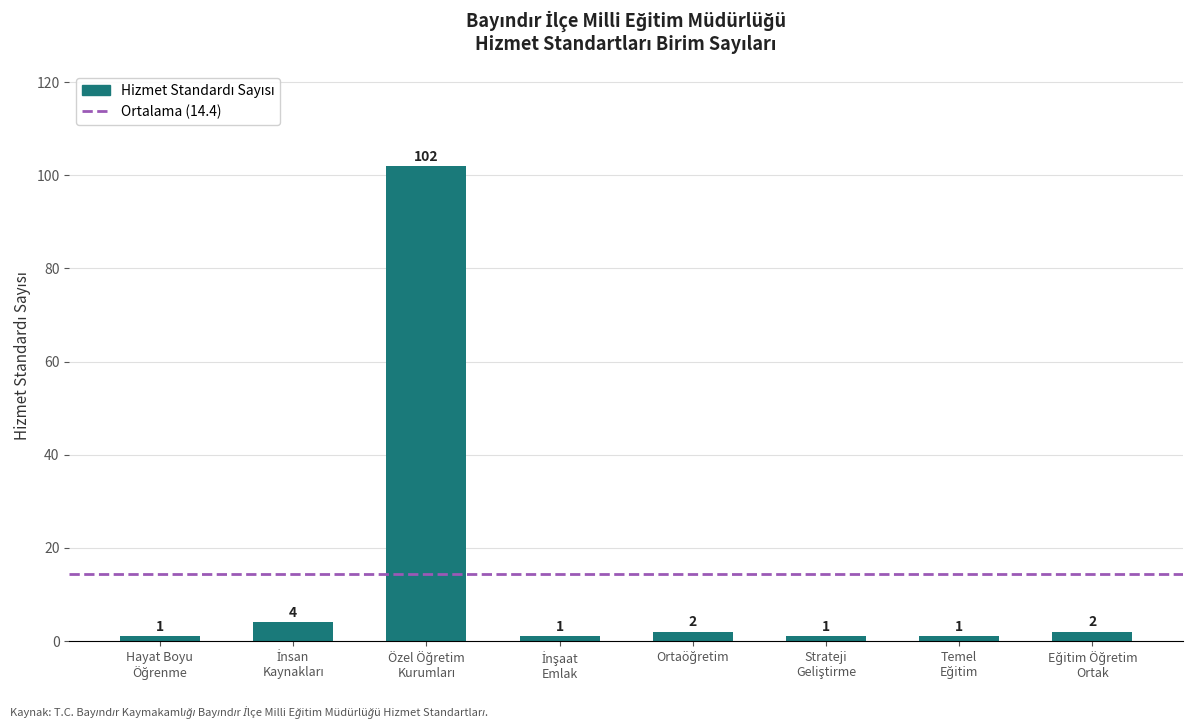

Reading right to left, extract all data points from this chart.

2	1	1	2	1	102	4	1